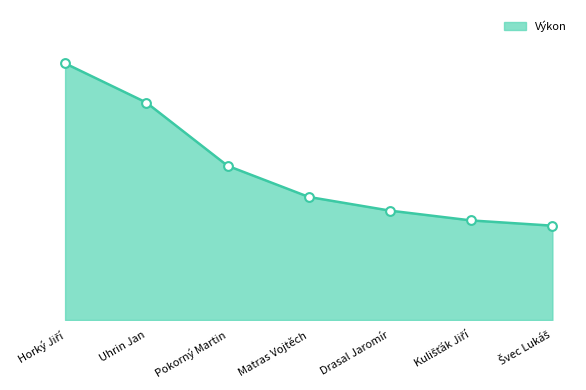

Between Kulišťák Jiří and Švec Lukáš, which is larger?

Kulišťák Jiří